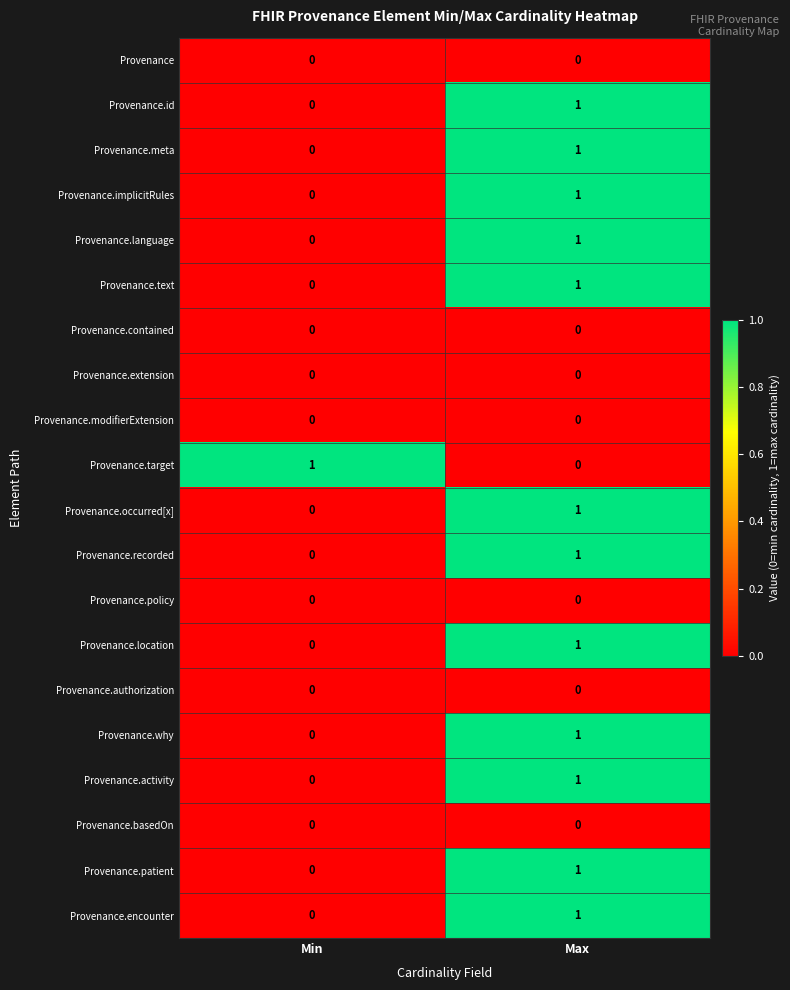

Which category has the lowest value in the Provenance.language series?

Min